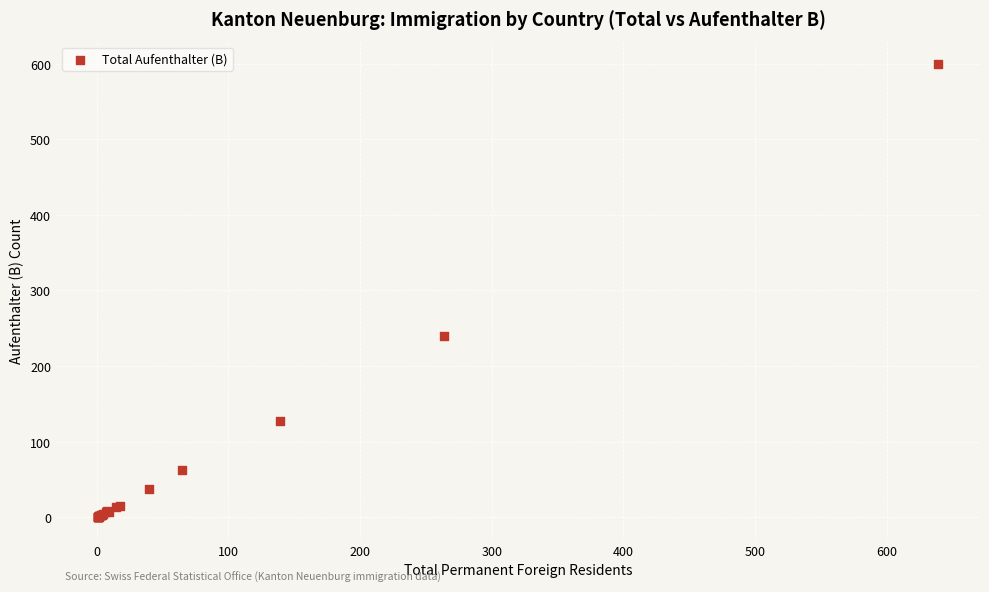

What Y value in the scatter plot is closest to 299?

240